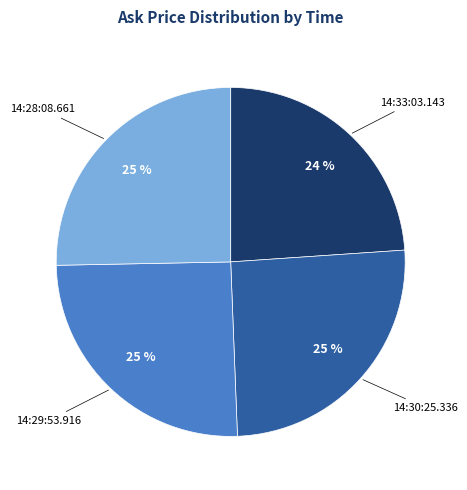

To the nearest percent, what is the average slice percentage?

25%